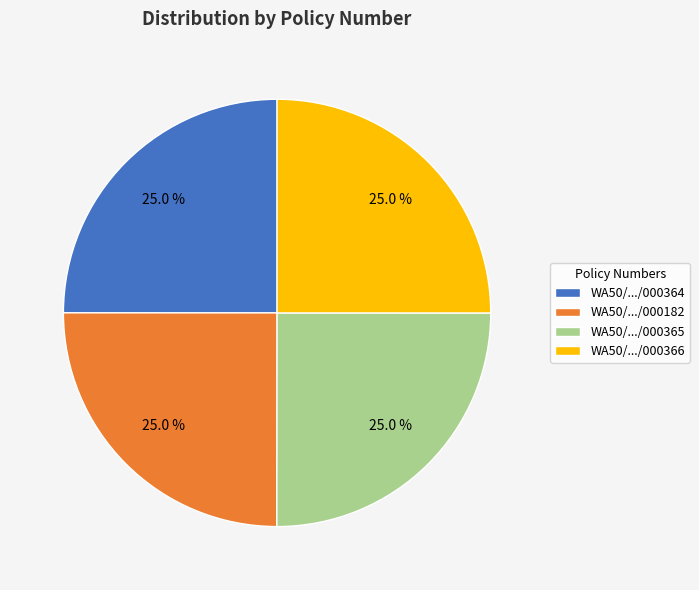

Approximately how many times larger is the value at WA50/.../000365 compared to WA50/.../000364?

1.0